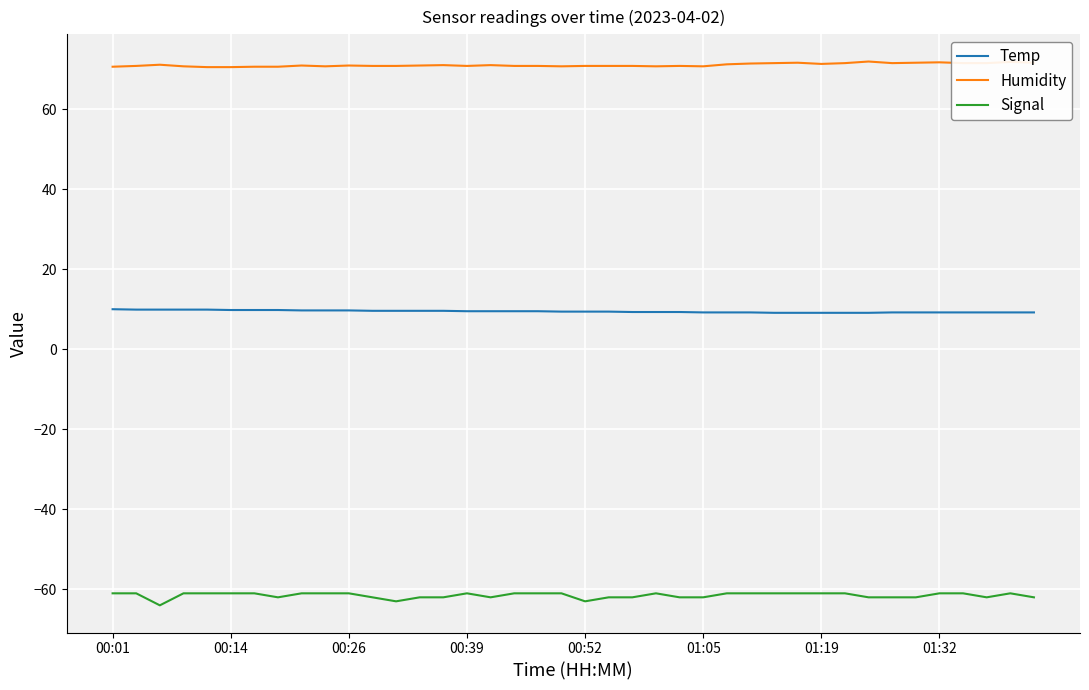

True or false: Humidity and Signal intersect in this chart.

False